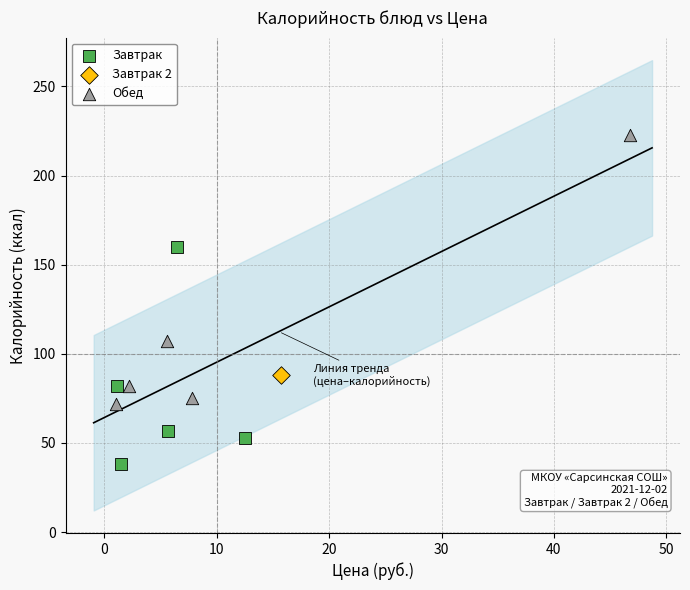

What are all the series names shown in the legend?

Завтрак, Завтрак 2, Обед